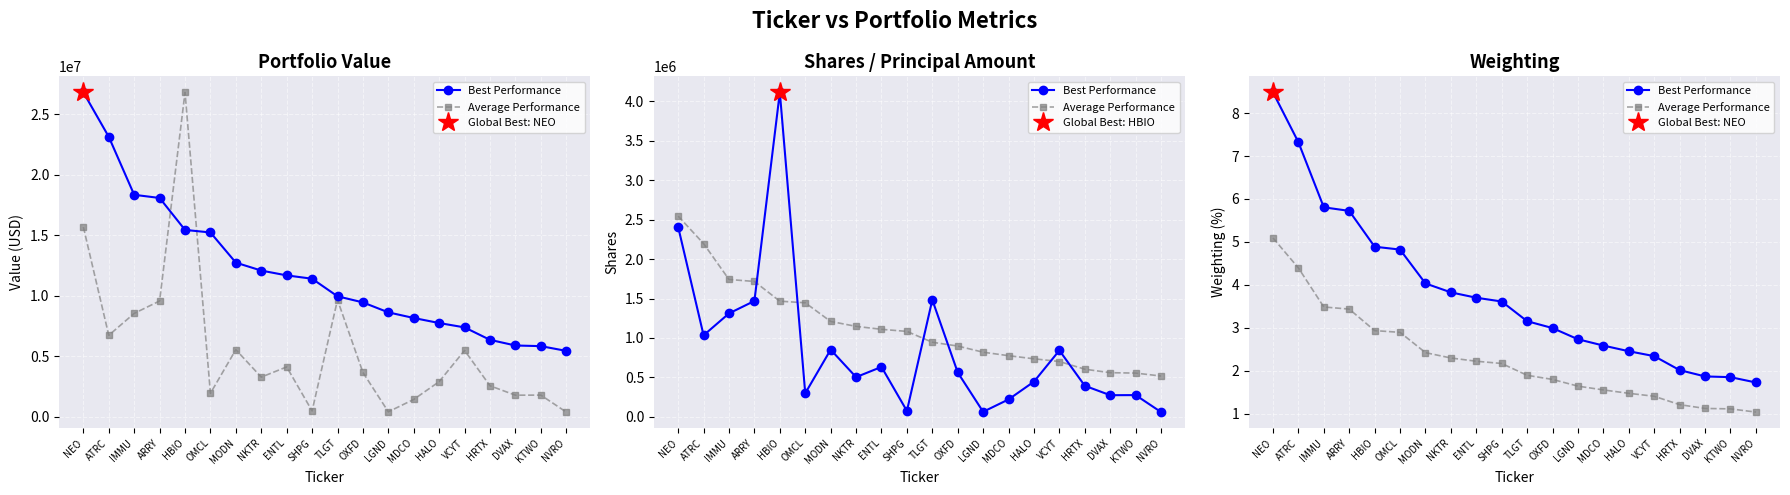

What is the value of the Average Performance point at the 14th from the left?

1.6